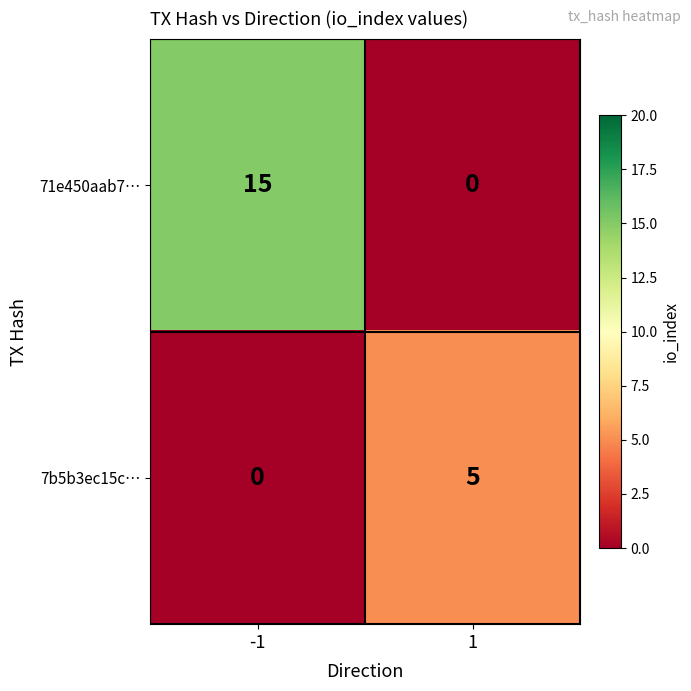

Which series has the largest range (max minus min)?

71e450aab7…